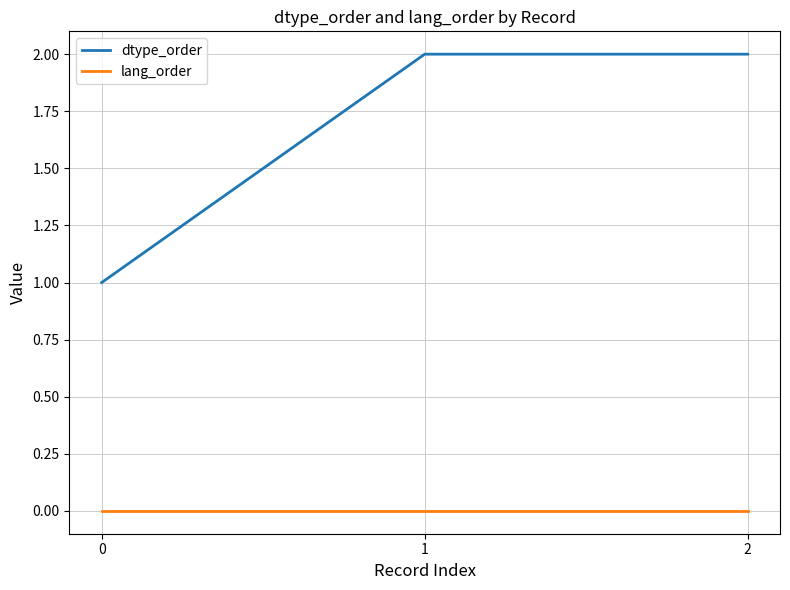

The dtype_order series shows 2 at 2. True or false?

True